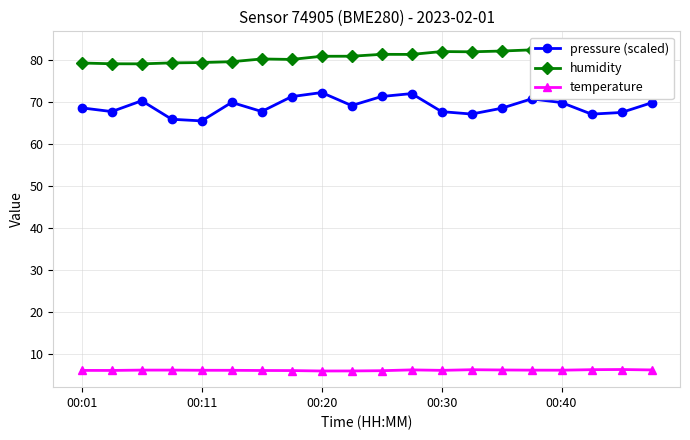

True or false: pressure (scaled) has more than 2 points higher than both neighbors.

True